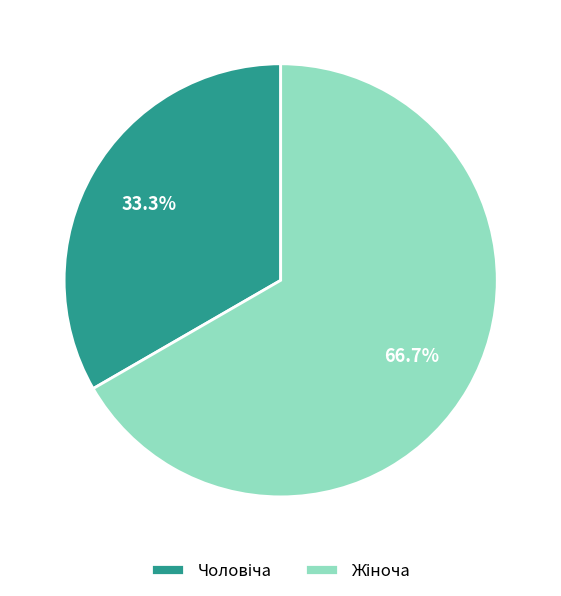

Is there any slice that represents more than half of the pie?

Yes